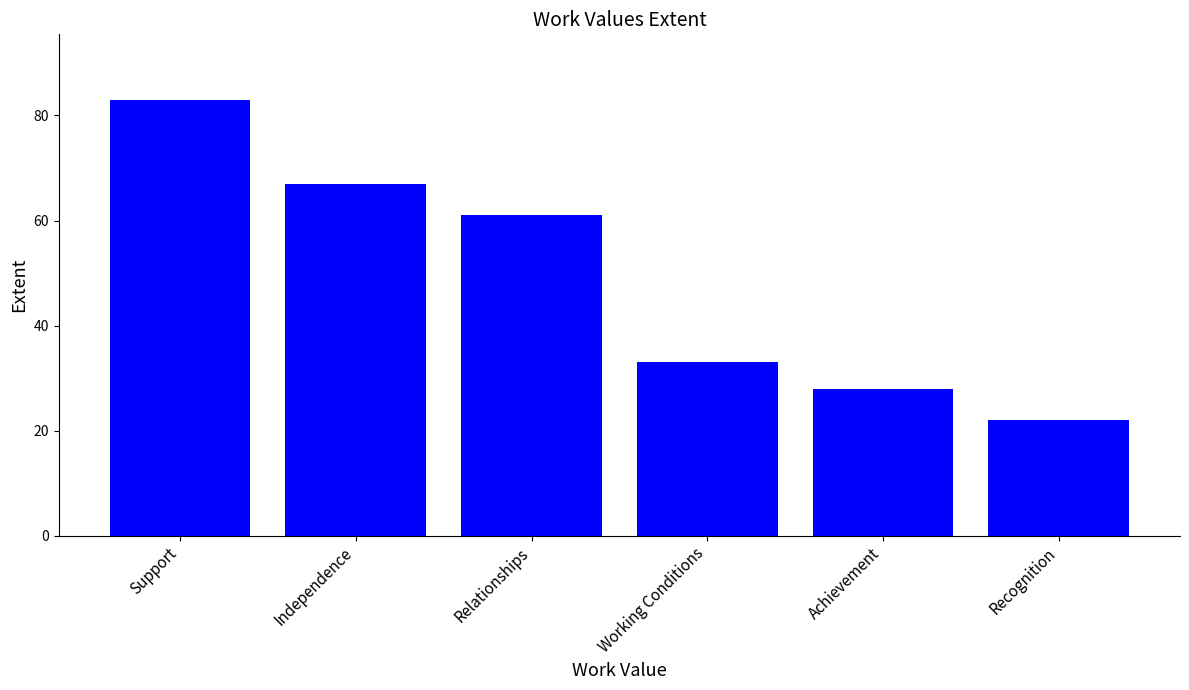

Where is the data nearest to the value 52?

Relationships